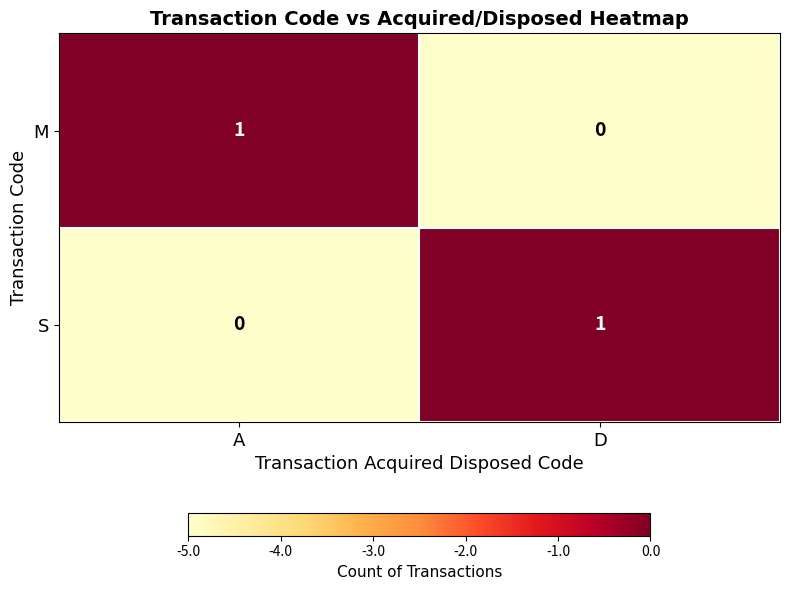

At D, list the series in order from largest to smallest.

S, M